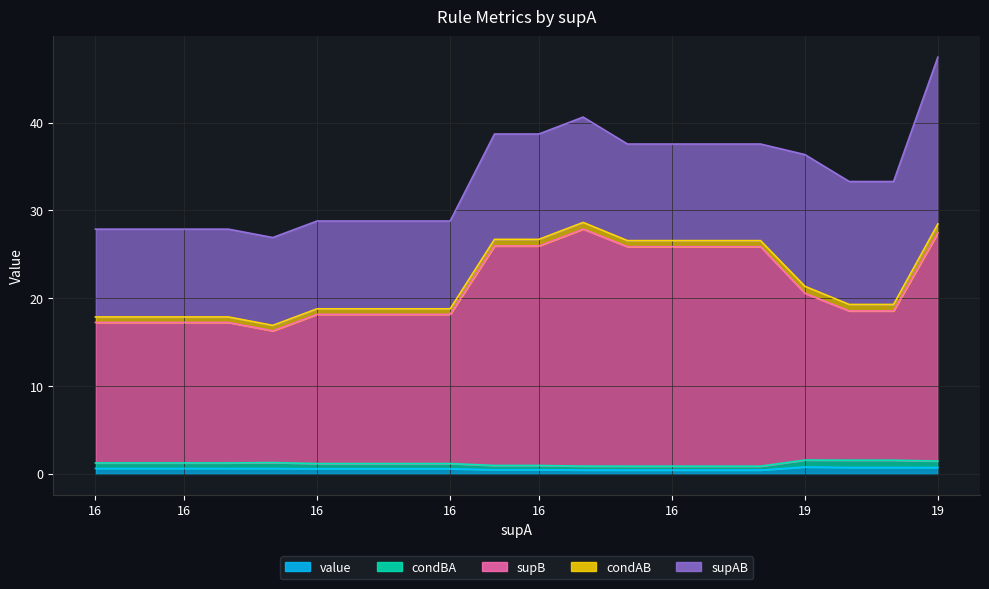

List the labels in order of condBA value, largest first.

19, 19, 19, 19, 16, 16, 16, 16, 16, 16, 16, 16, 16, 16, 16, 16, 16, 16, 16, 16